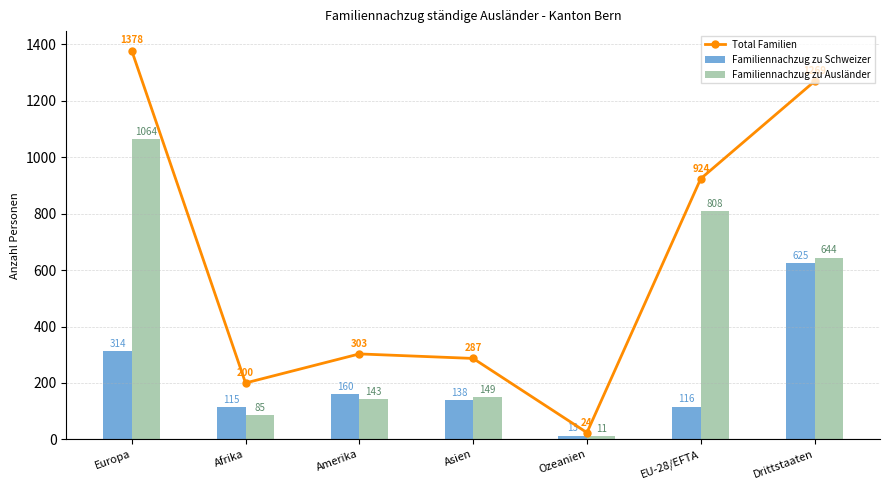

Which series has the largest total across all categories?

Total Familien